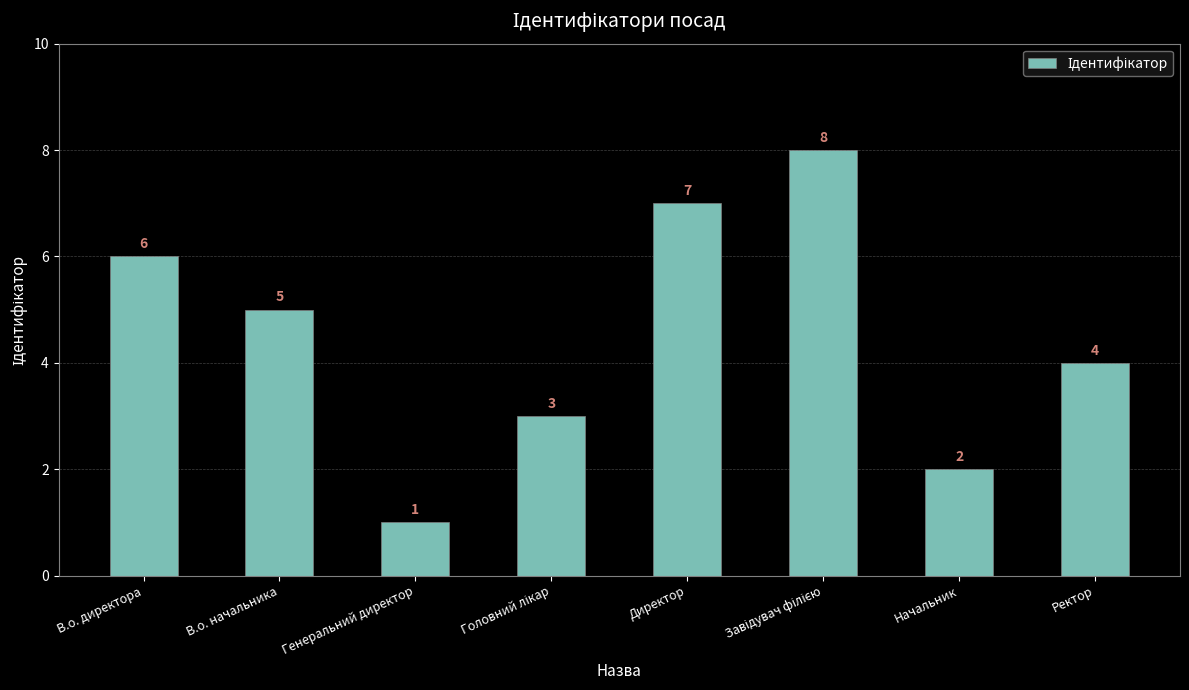

What position from the left is Директор?

5